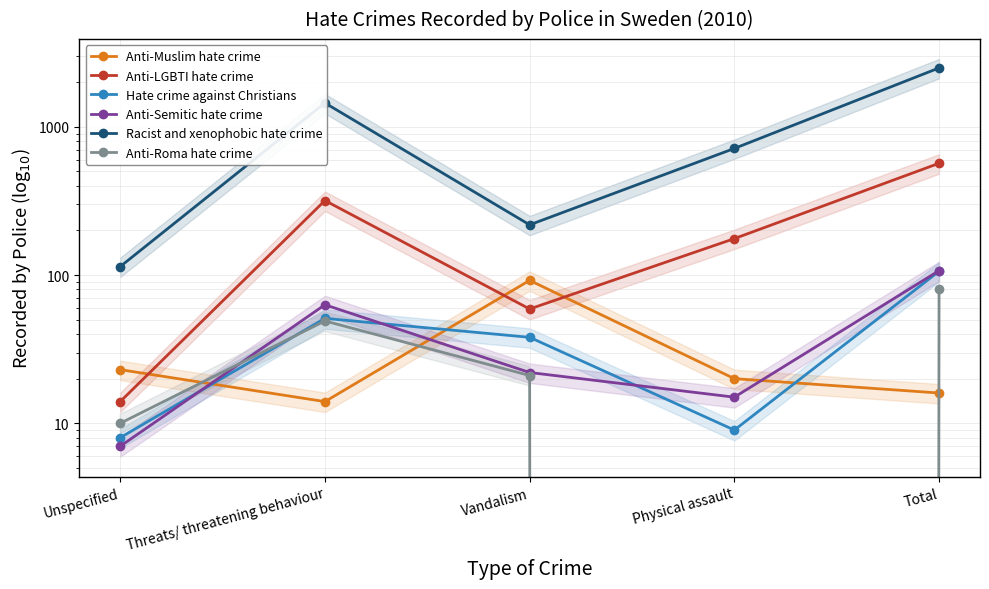

How many distinct data groups are displayed?

6